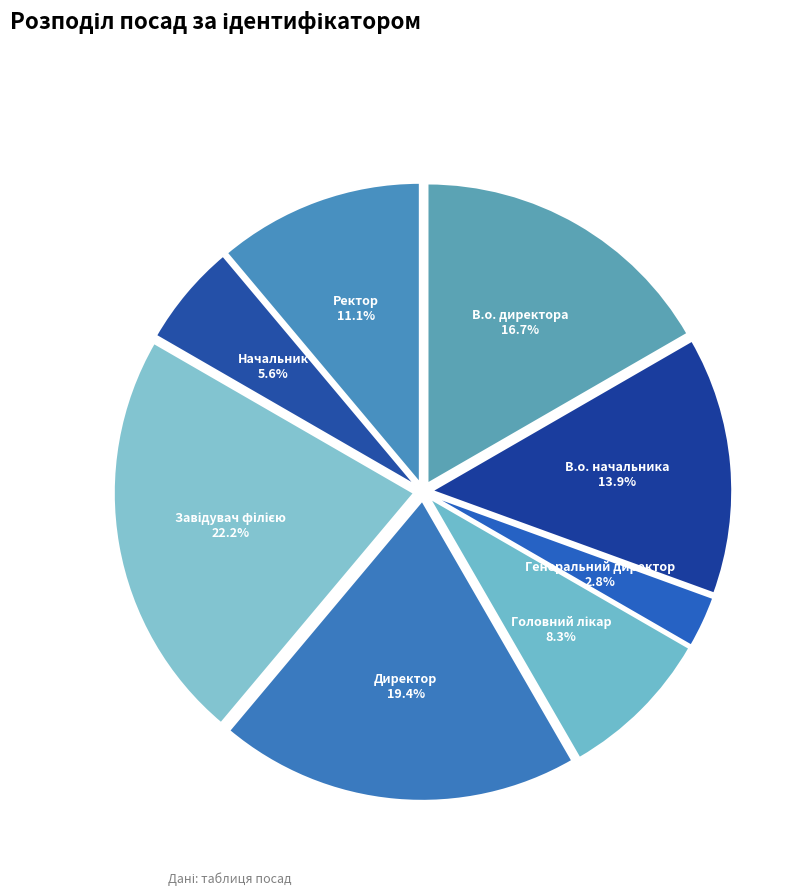

To the nearest percent, what portion does В.о. начальника represent?

14%